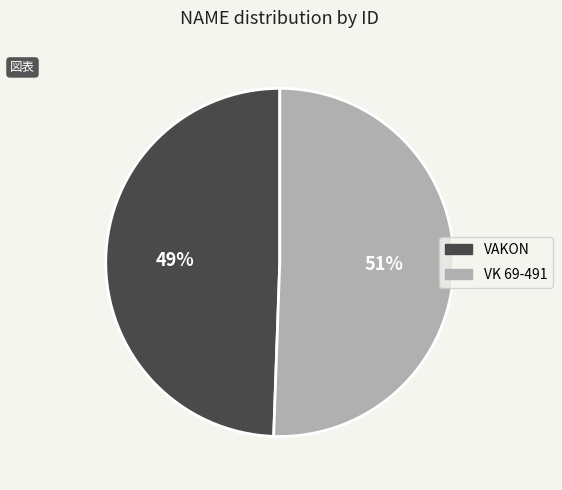

To the nearest percent, what is the combined percentage of VAKON and VK 69-491?

100%